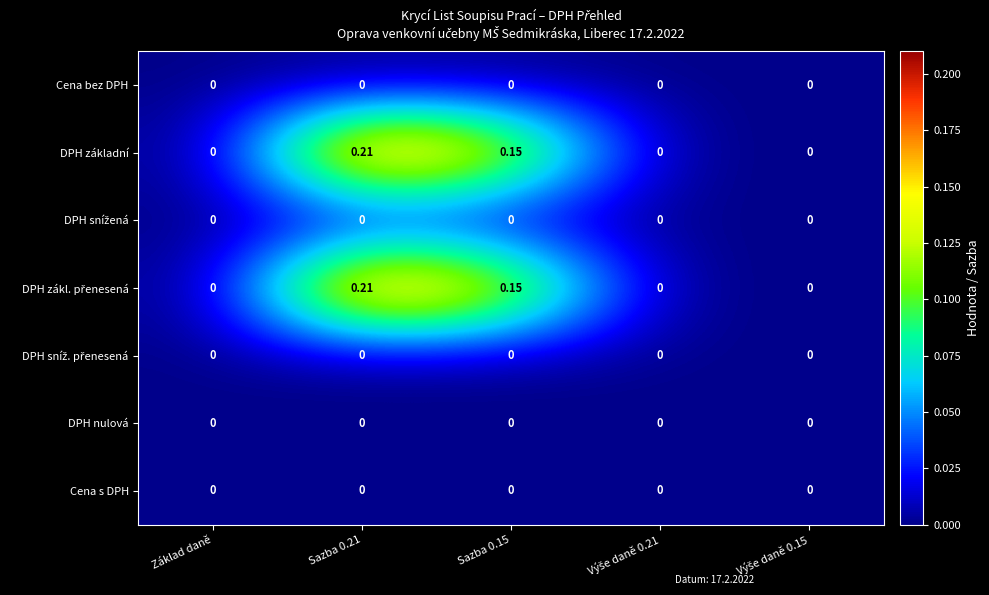

How many data points does each series have?

5